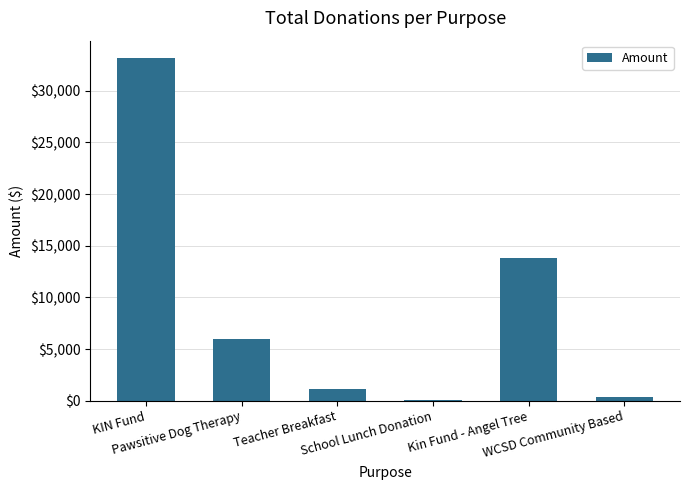

What is the average value?

9088.0